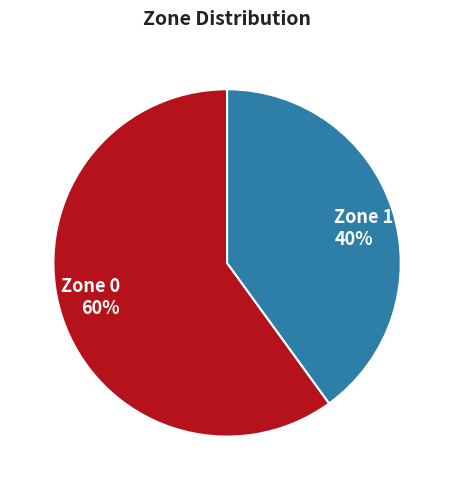

Is it true that Zone 1 is 40% of the pie?

True